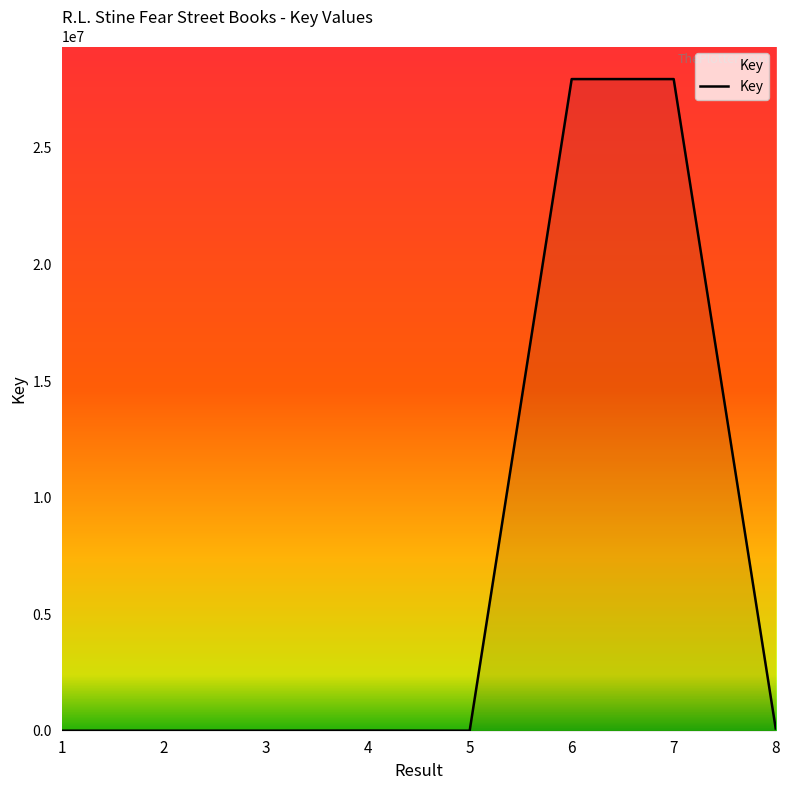

Is it true that the value at 6 is 27954718?

True